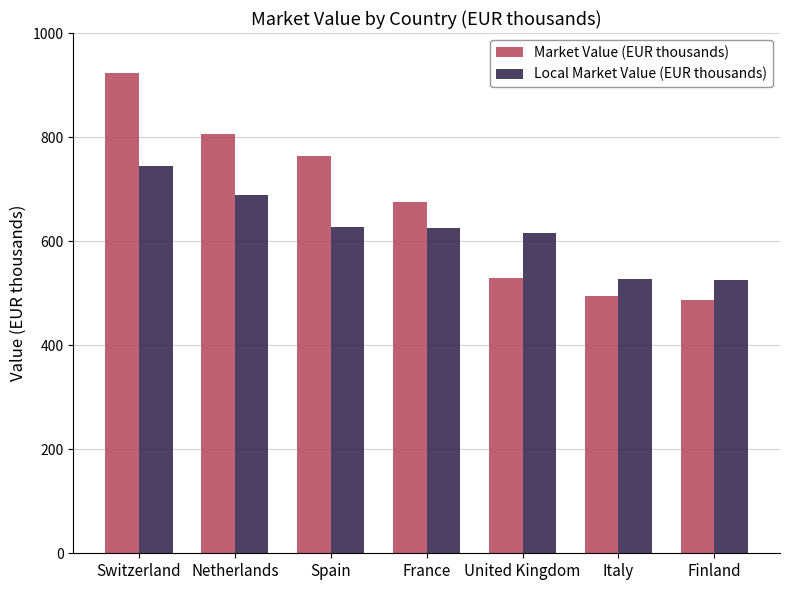

Which series changed the most between Netherlands and Spain?

Local Market Value (EUR thousands)